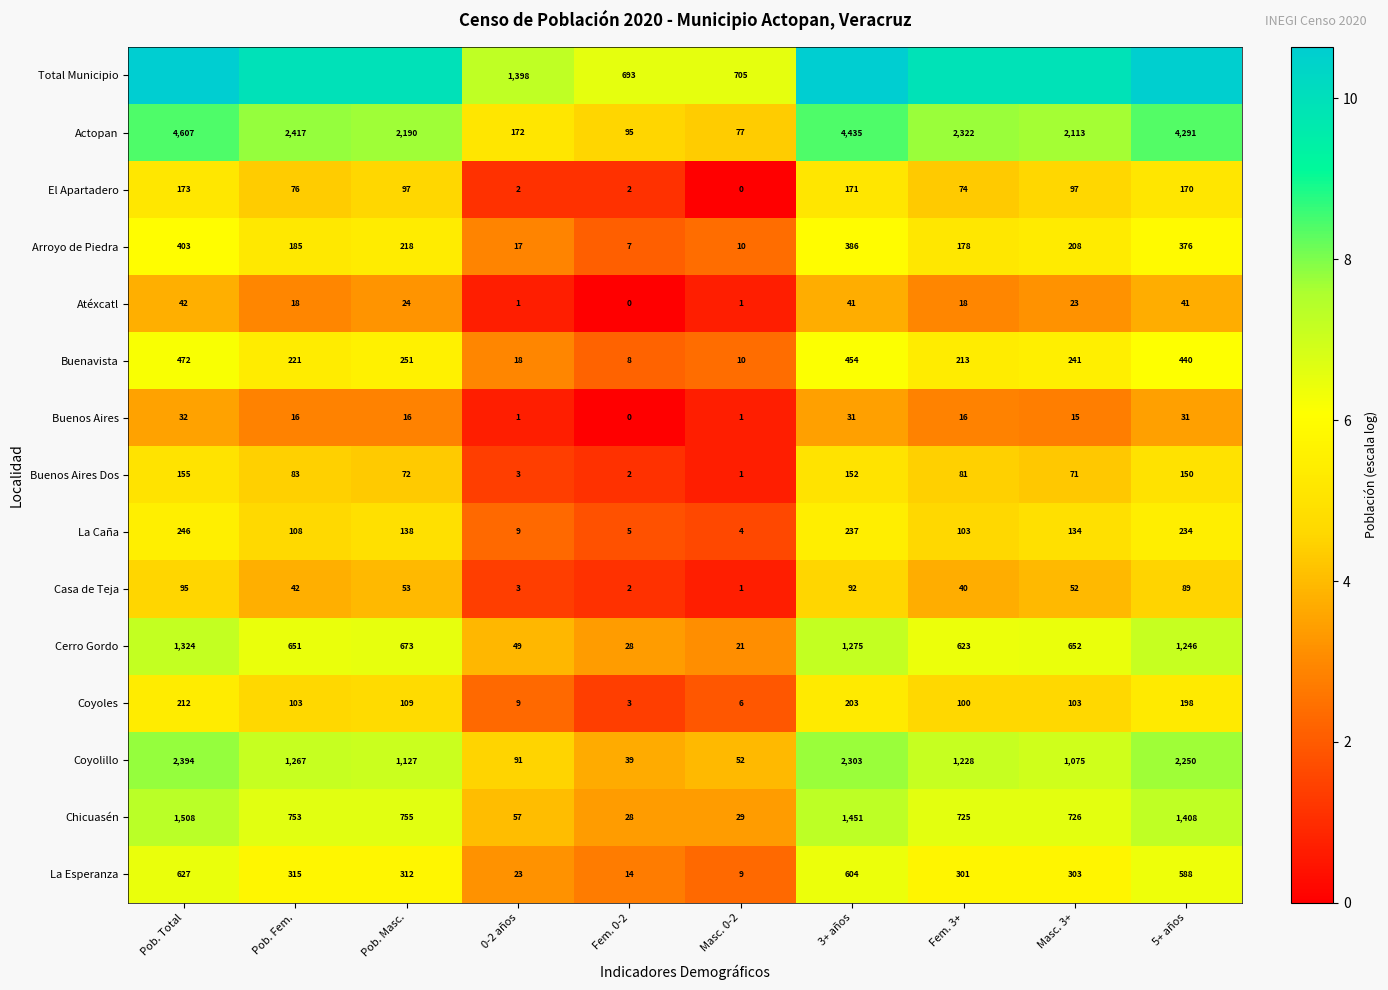

Where is Chicuasén nearest to the value 768?

Pob. Masc.